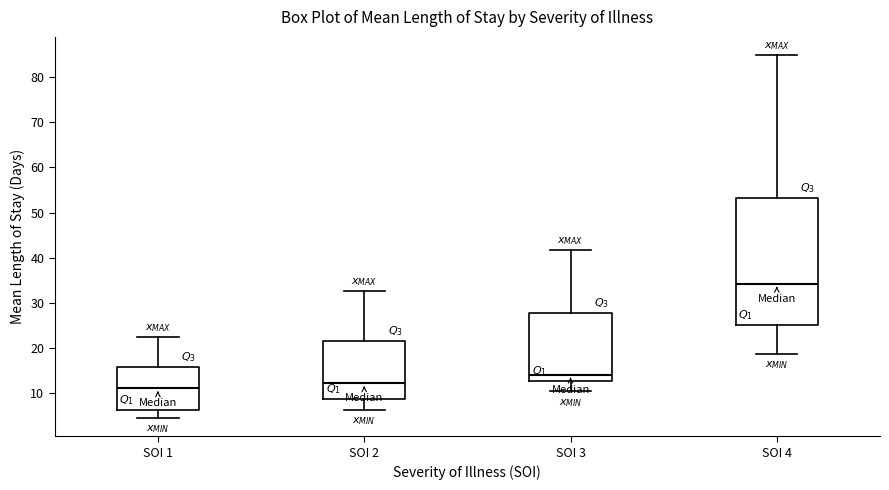

Comparing the boxes themselves (not the whiskers), which one is the tallest?

SOI 4